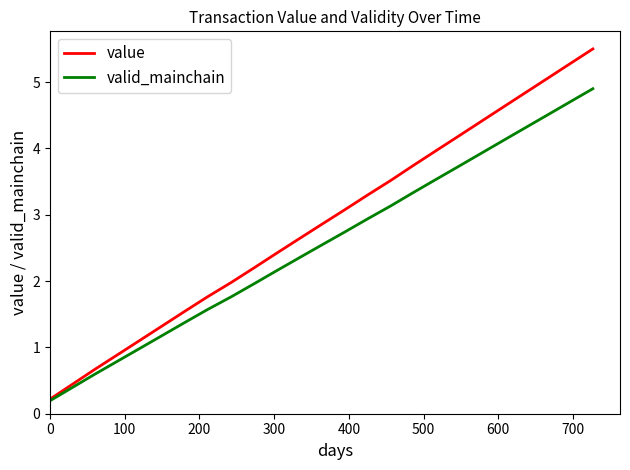

Which series has the largest total across all categories?

value